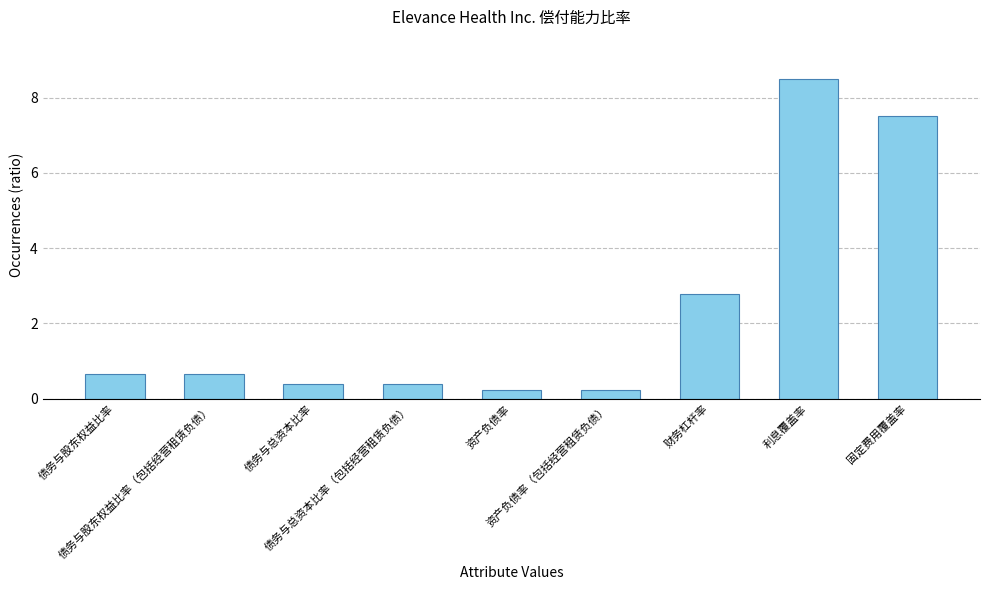

Which has a higher value, 债务与总资本比率（包括经营租赁负债） or 利息覆盖率?

利息覆盖率